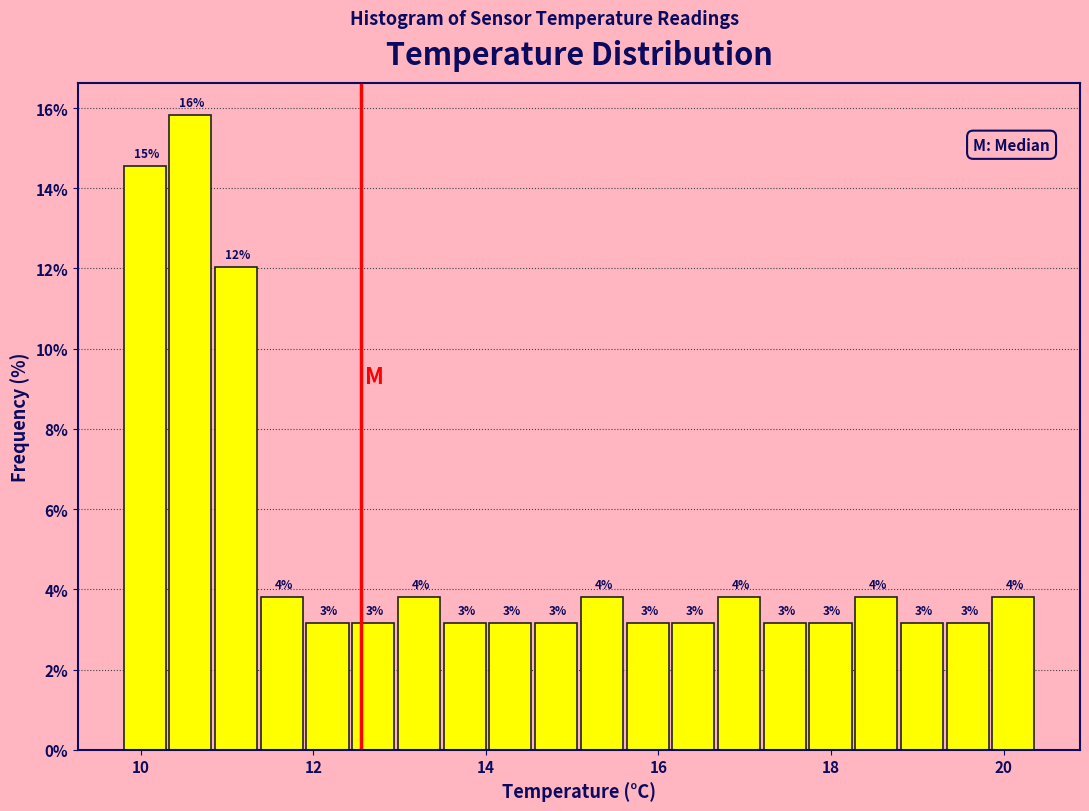

Around what value on the x-axis is the tallest bar? Give the approximate position of its centre, as read against the axis.

10.6